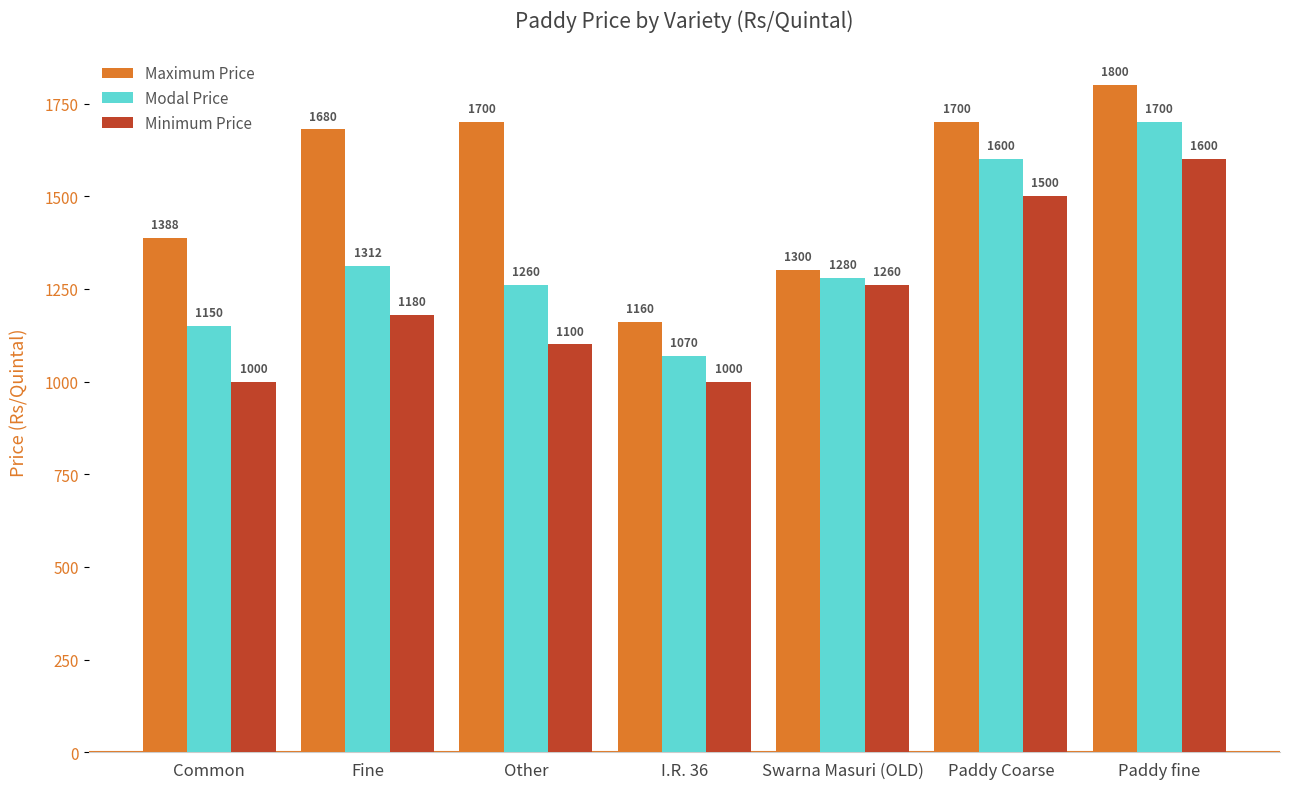

Reading left to right, transcribe all the data shown in this chart.

Maximum Price: 1388	1680	1700	1160	1300	1700	1800
Modal Price: 1150	1312	1260	1070	1280	1600	1700
Minimum Price: 1000	1180	1100	1000	1260	1500	1600